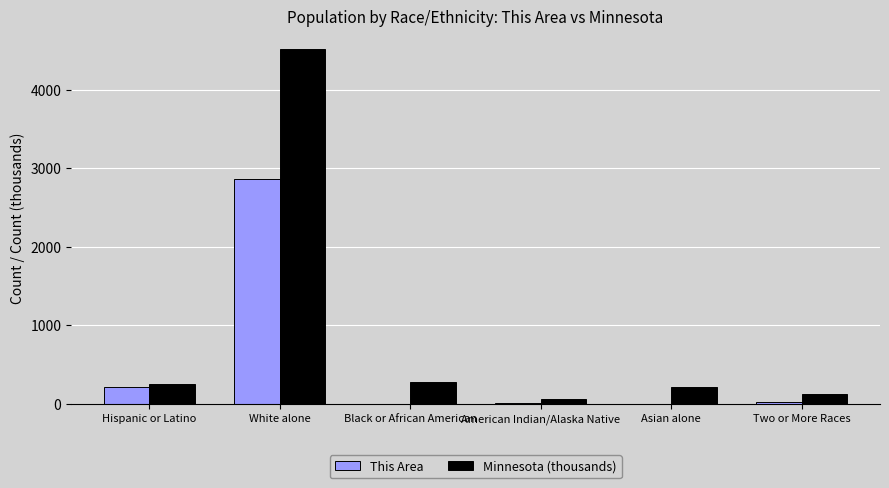

At which label is This Area closest to 1432?

Hispanic or Latino